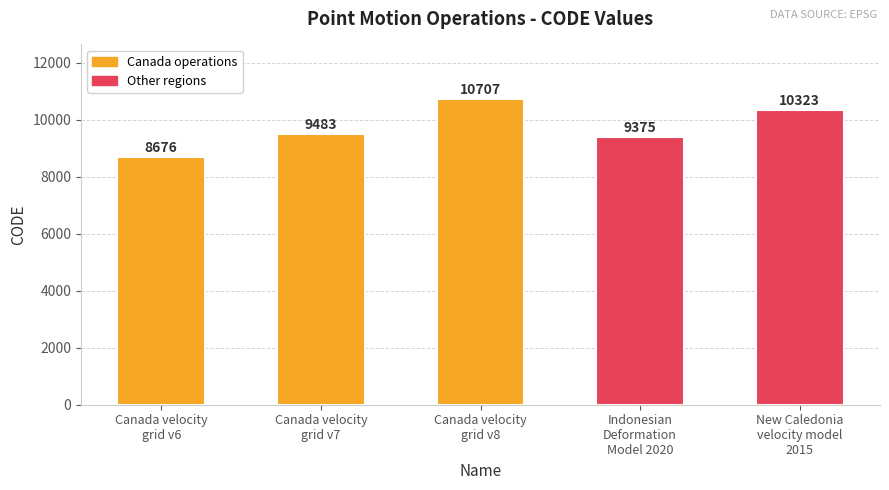

Reading left to right, what are all the values shown in this chart?

Canada velocity
grid v6=8676	Canada velocity
grid v7=9483	Canada velocity
grid v8=10707	Indonesian
Deformation
Model 2020=9375	New Caledonia
velocity model
2015=10323